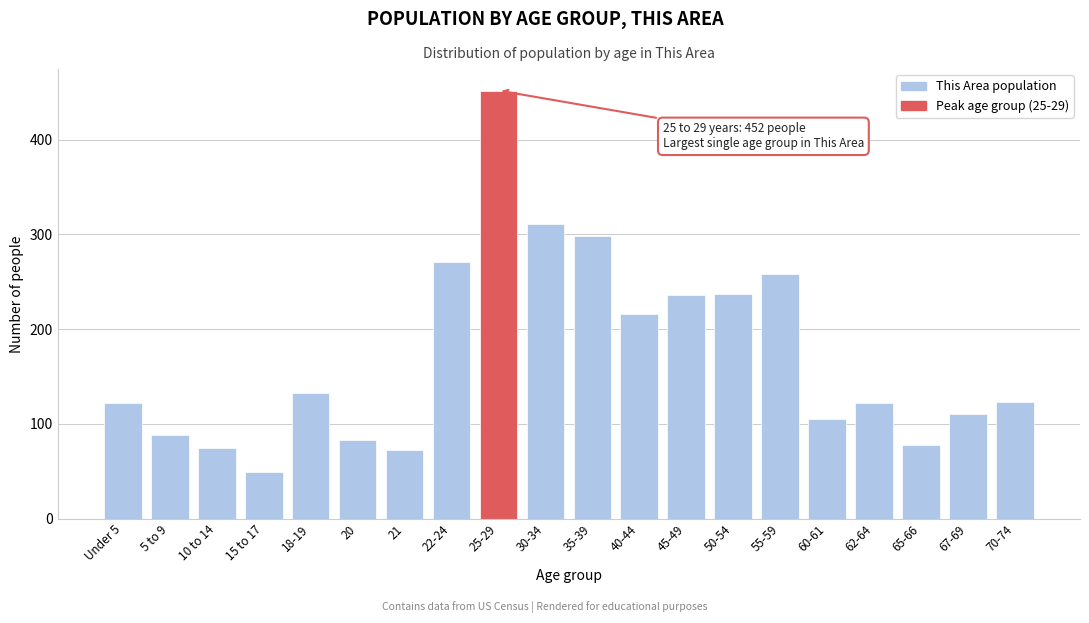

Which has a higher value, Under 5 or 67-69?

Under 5